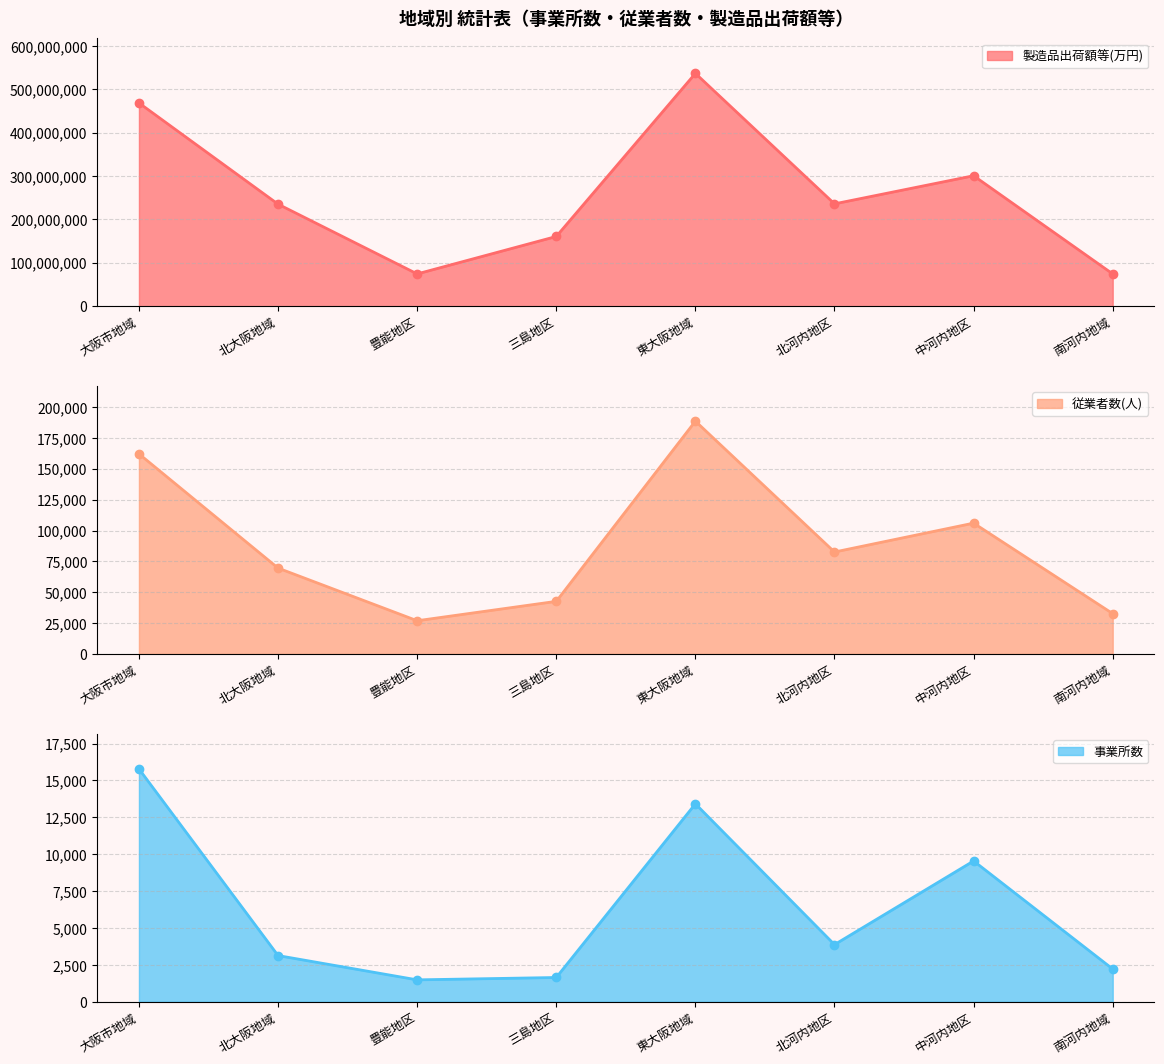

How many interior local valleys does the 事業所数 series have?

2